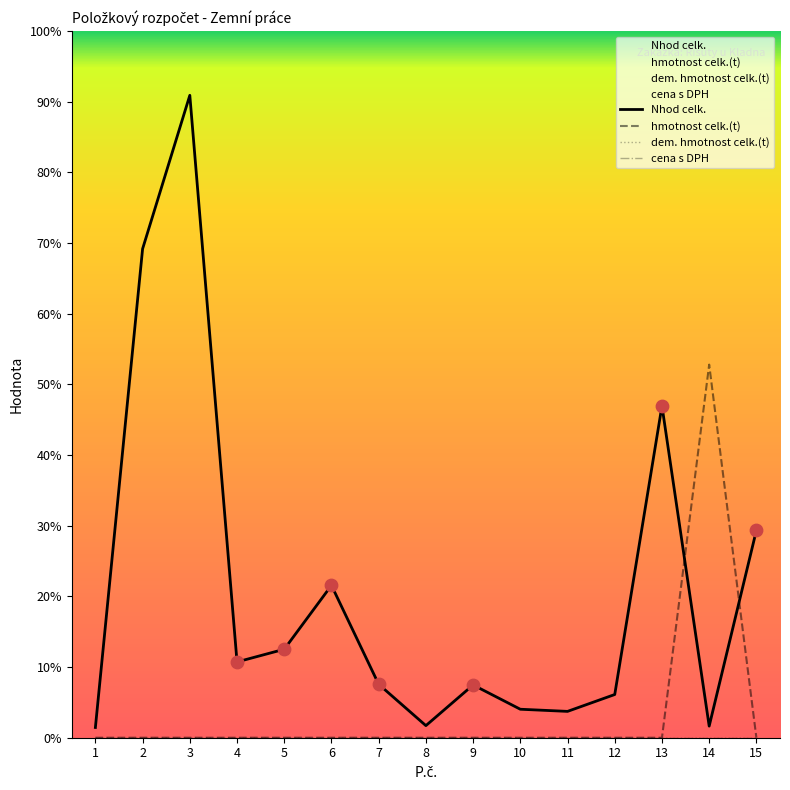

What are all the series names shown in the legend?

Nhod celk., hmotnost celk.(t), dem. hmotnost celk.(t), cena s DPH